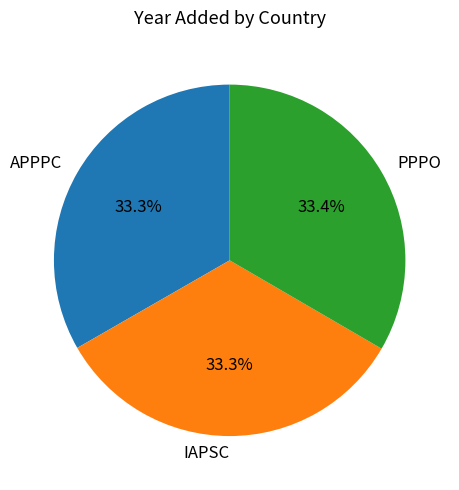

To the nearest percent, what is the average slice percentage?

33%